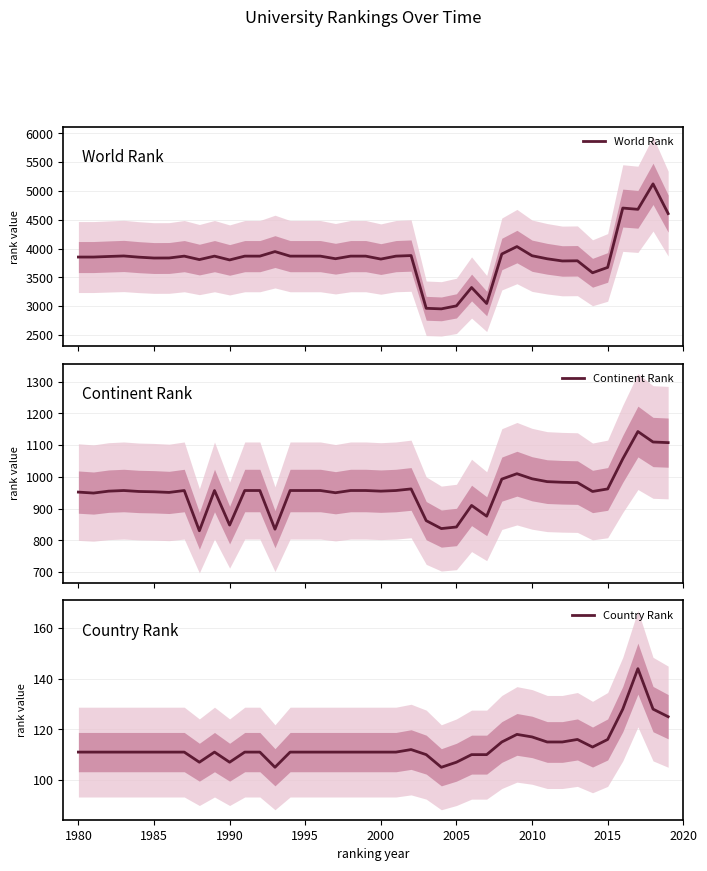

Does the chart display data point markers on the line(s)?

No